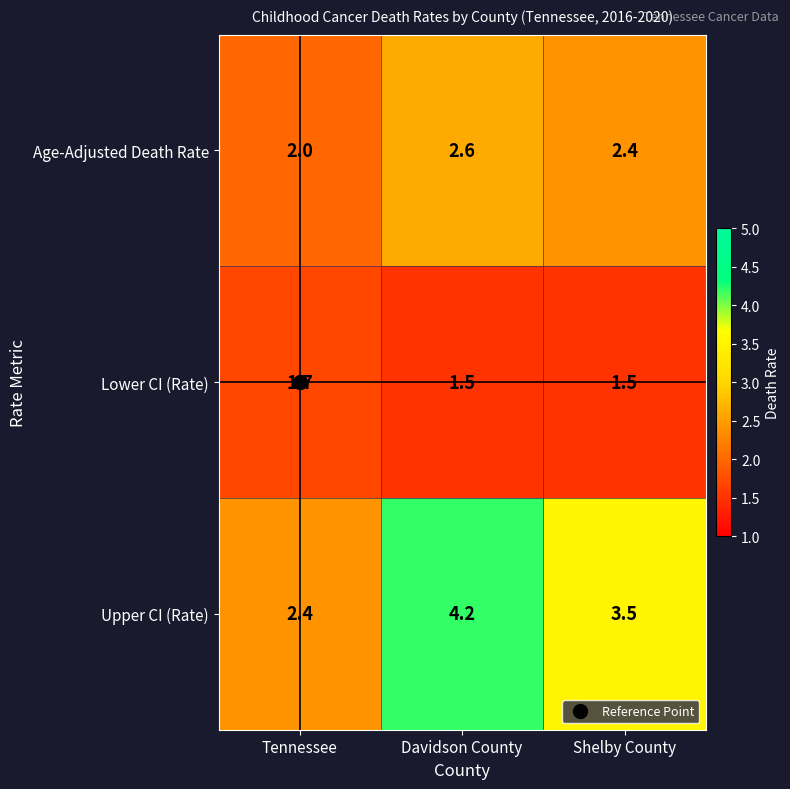

What is the average value of the Upper CI (Rate) series?

3.4